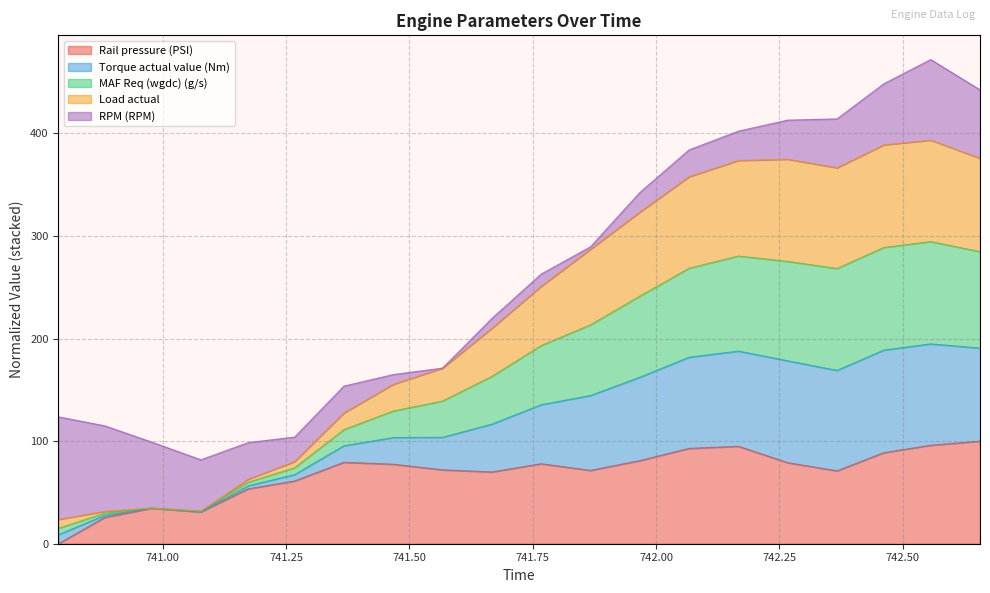

What are all the series names shown in the legend?

Rail pressure (PSI), Torque actual value (Nm), MAF Req (wgdc) (g/s), Load actual, RPM (RPM)